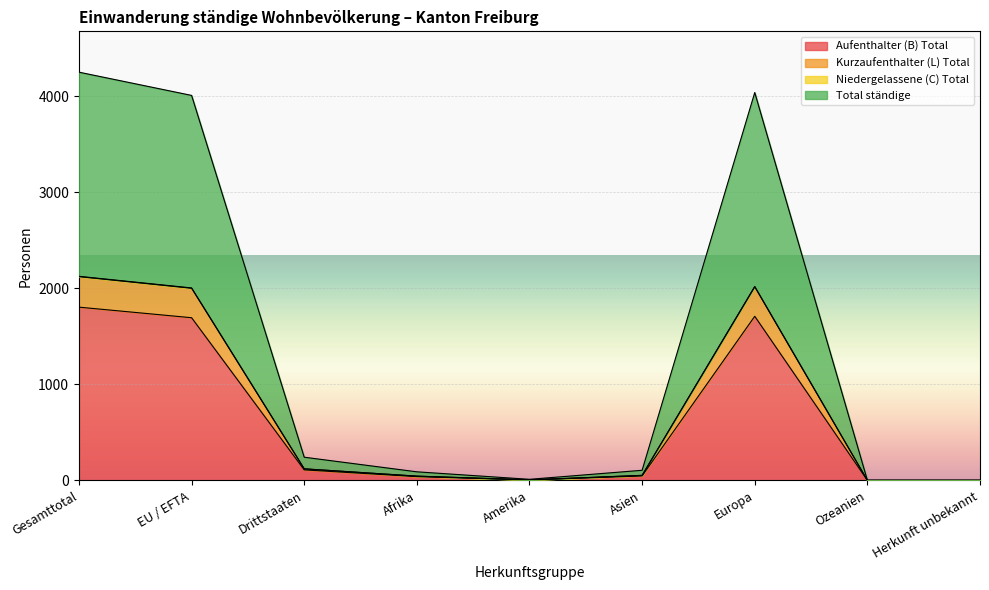

What is the sum of all Niedergelassene (C) Total values?

12750